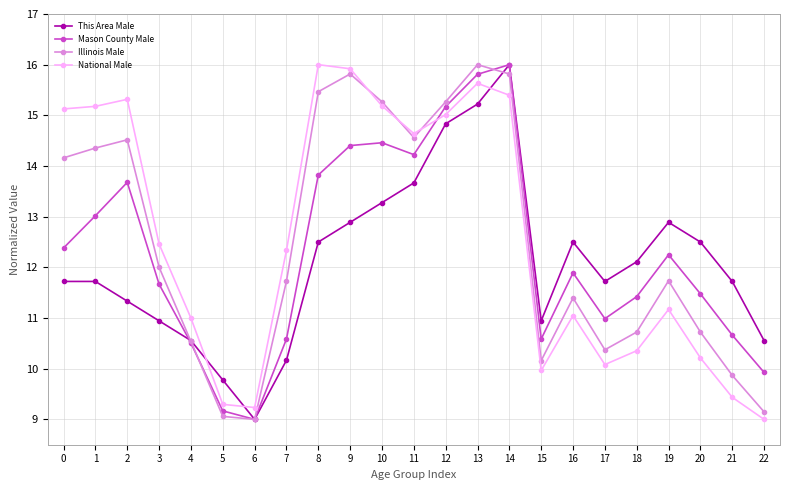

True or false: Illinois Male has more than 0 interior local peaks.

True